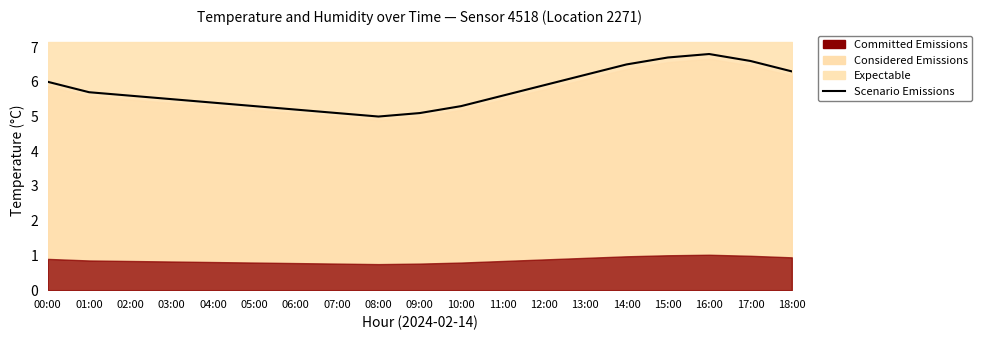

The value at 04:00 is 7.6. True or false?

False